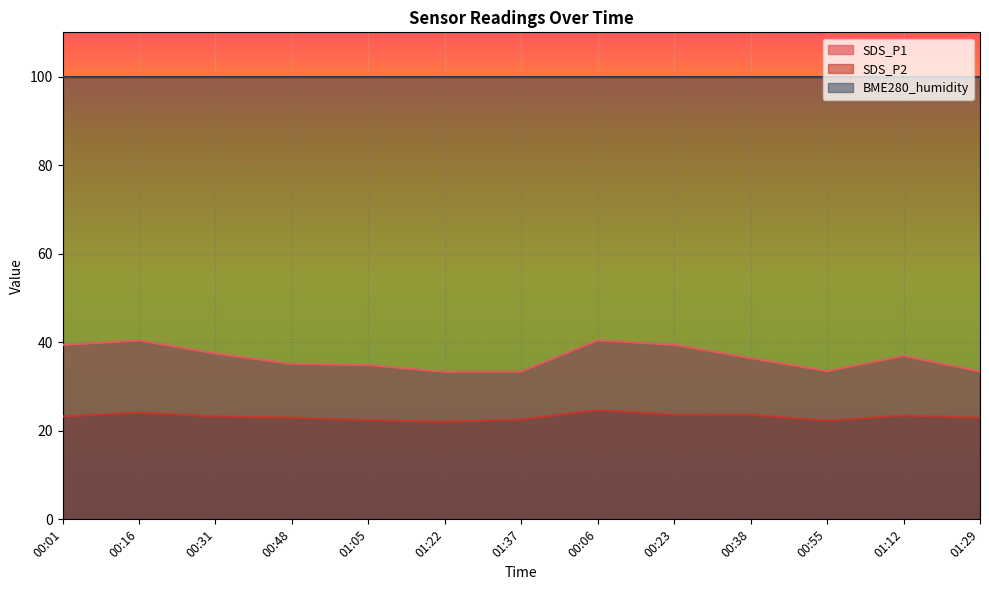

What is the total value across all series at 01:05?

157.2